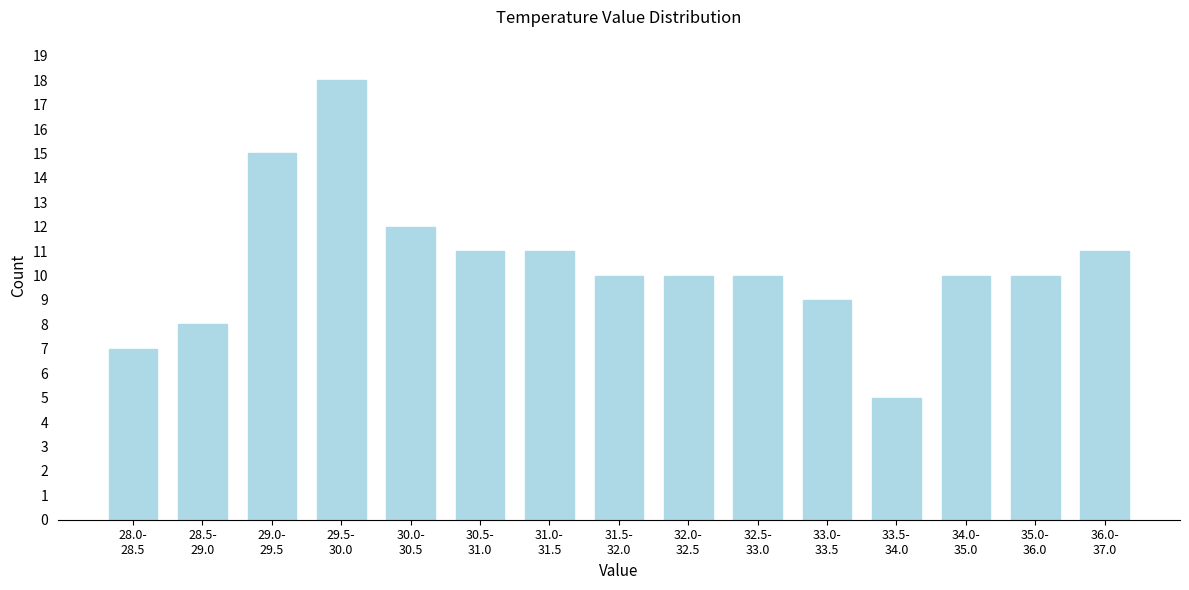

Reading left to right, what are all the values shown in this chart?

7	8	15	18	12	11	11	10	10	10	9	5	10	10	11